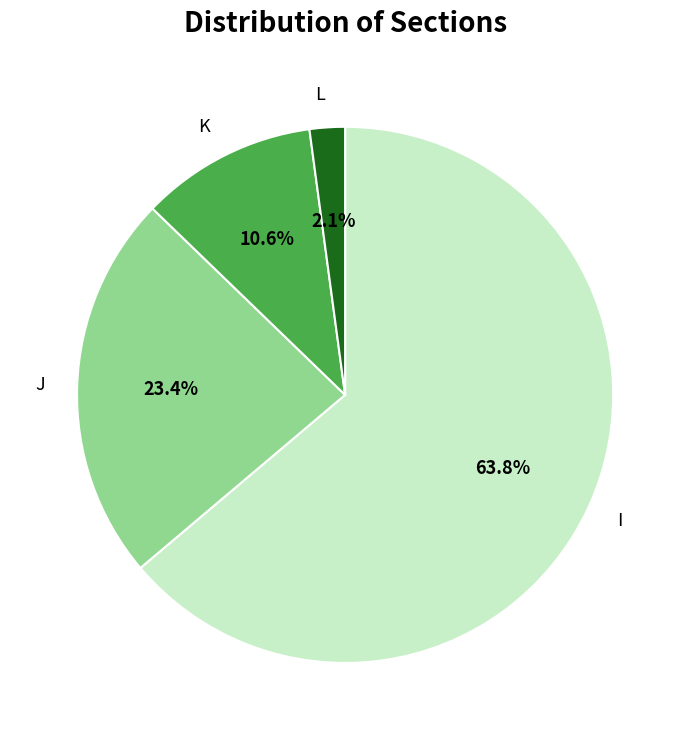

Which has a higher value, K or J?

J